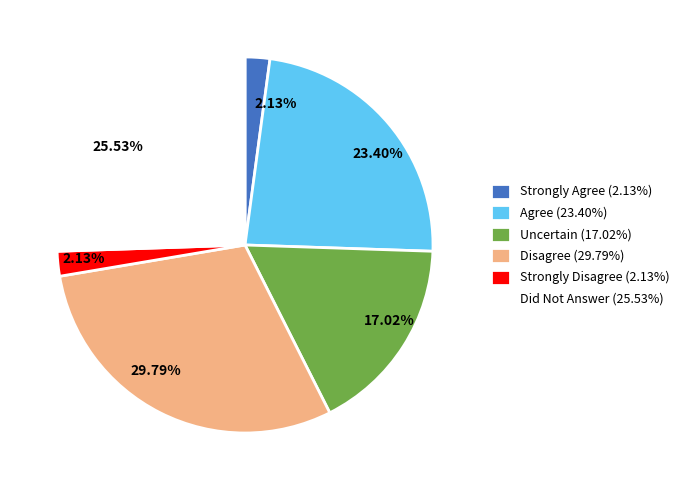

To the nearest percent, what percentage of the pie is Agree?

23%